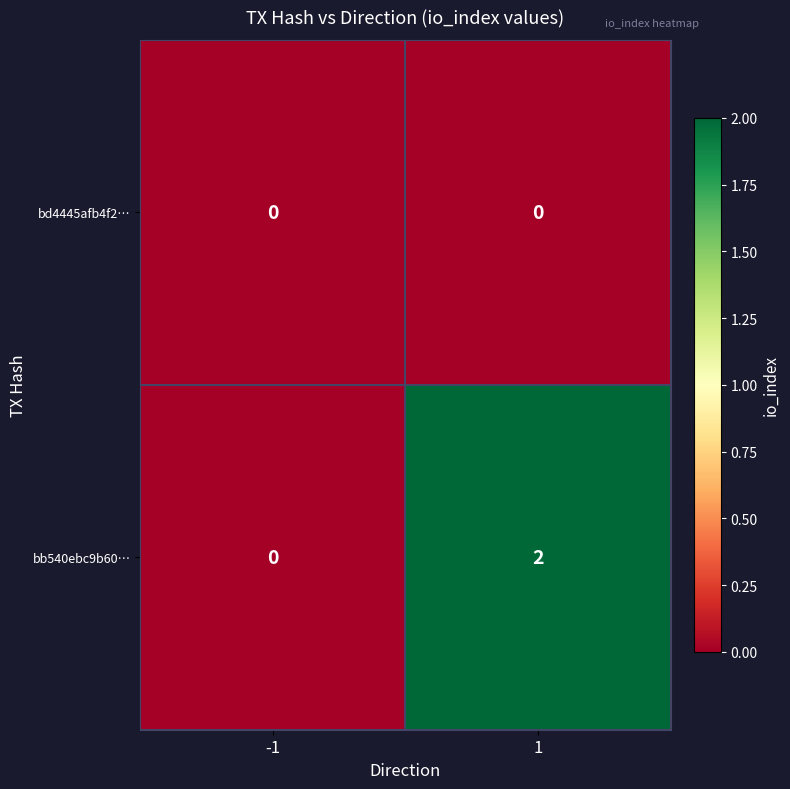

Is it true that bb540ebc9b60… equals 2 at 1?

True